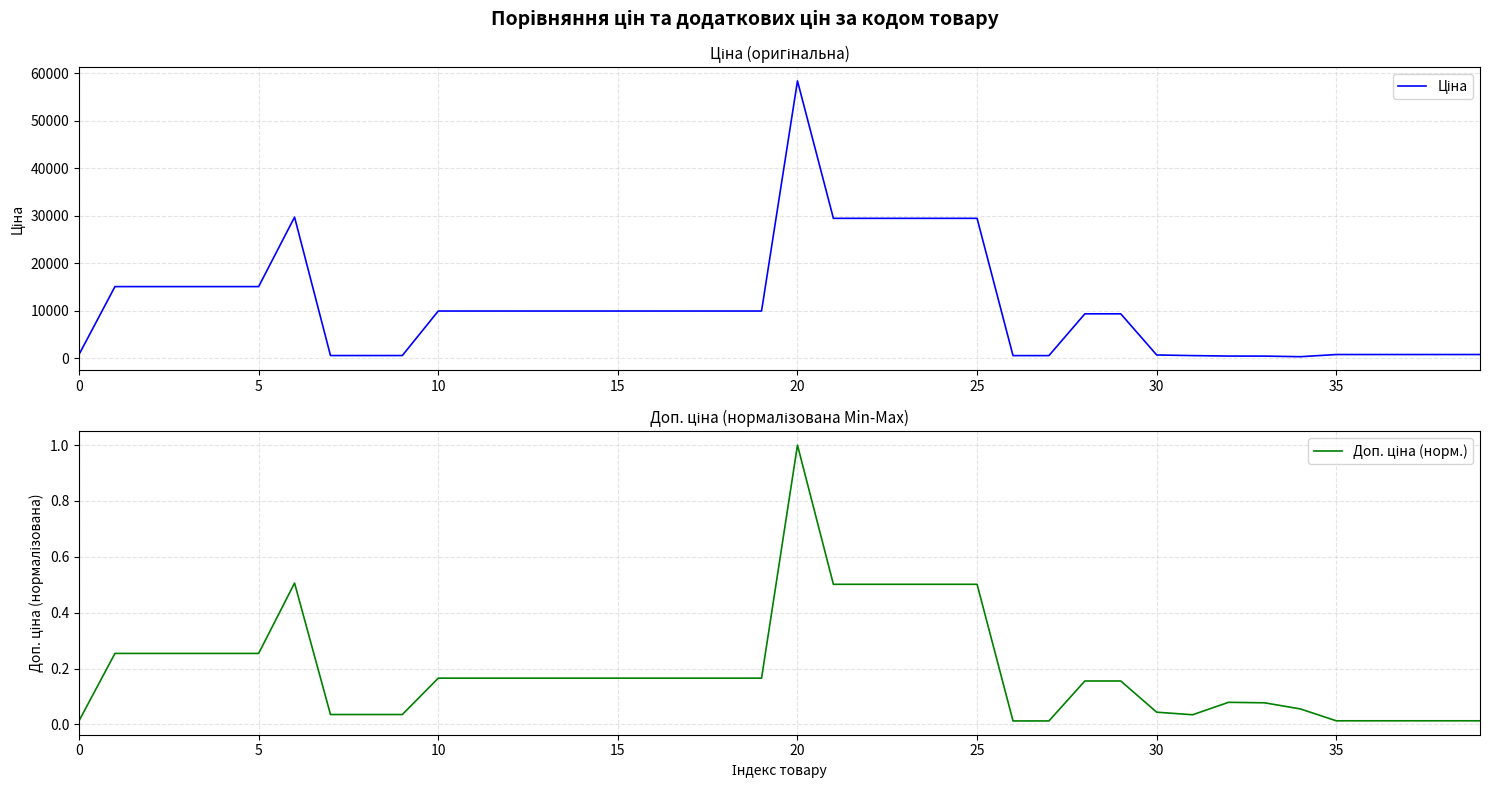

Reading right to left, list all the values displayed in this chart.

Ціна: 818.5	818.5	818.5	818.5	818.5	357.4	485.4	495.0	591.6	724.5	9384.0	9384.0	589.9	589.9	29491.5	29491.5	29491.5	29491.5	29491.5	58426.5	9975.0	9975.0	9975.0	9975.0	9975.0	9975.0	9975.0	9975.0	9975.0	9975.0	603.7	603.7	603.7	29747.2	15120.0	15120.0	15120.0	15120.0	15120.0	818.5
Доп. ціна (норм.): 0.0	0.0	0.0	0.0	0.0	0.1	0.1	0.1	0.0	0.0	0.2	0.2	0.0	0.0	0.5	0.5	0.5	0.5	0.5	1.0	0.2	0.2	0.2	0.2	0.2	0.2	0.2	0.2	0.2	0.2	0.0	0.0	0.0	0.5	0.3	0.3	0.3	0.3	0.3	0.0